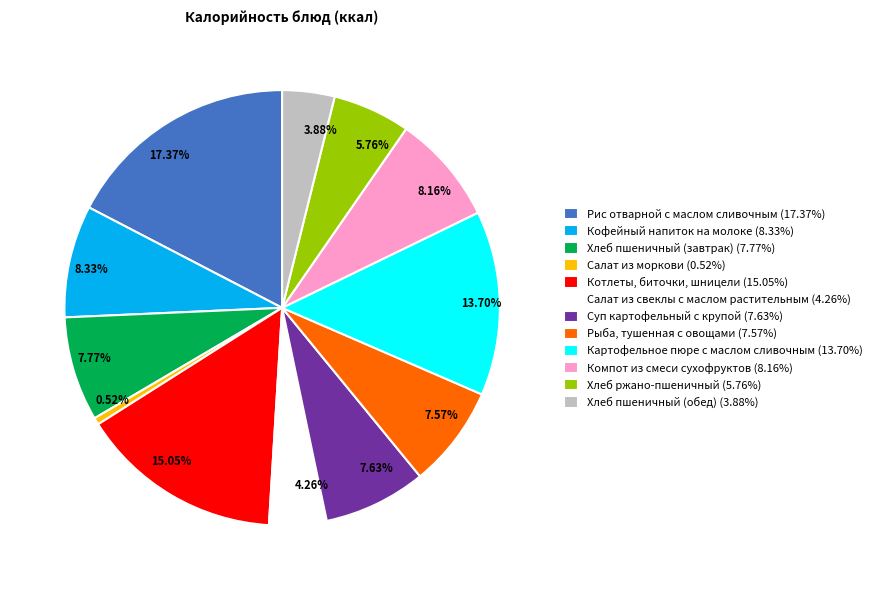

What percentage is NOT represented by Салат из моркови?

99.5%